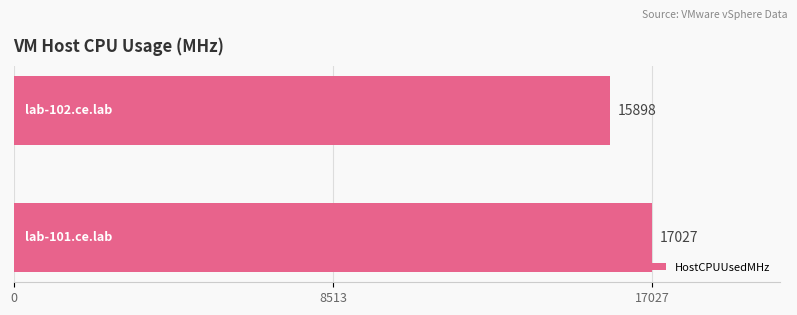

What is the maximum value shown in the chart?

17027